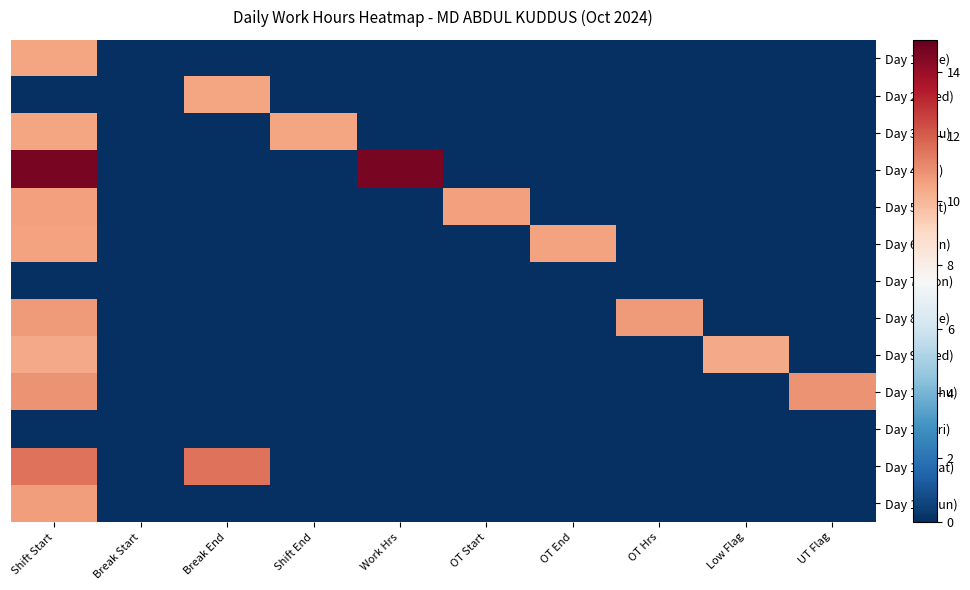

Which has a higher value, Break End or OT End?

Break End